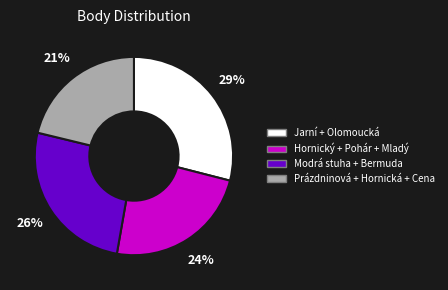

Which has a higher value, Prázdninová + Hornická + Cena or Hornický + Pohár + Mladý?

Hornický + Pohár + Mladý